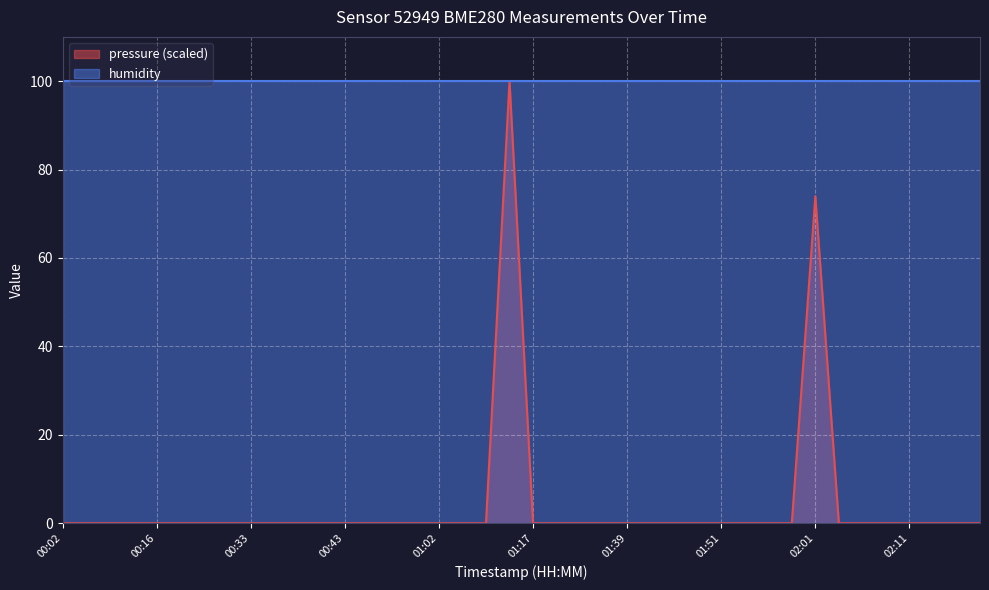

How many points are higher than both their immediate neighbors (excluding endpoints)?

2